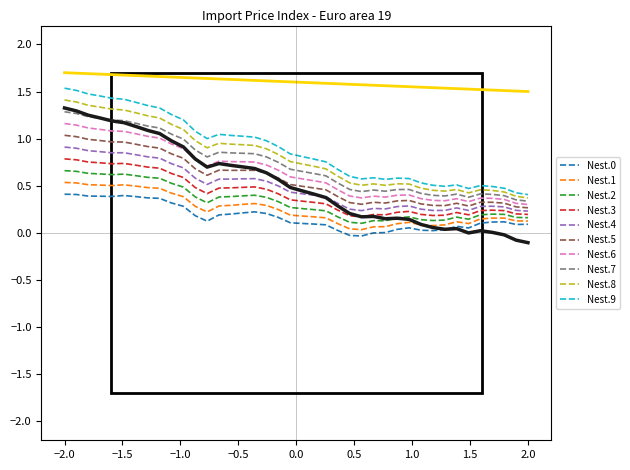

True or false: Nest.5 and Nest.1 intersect in this chart.

False